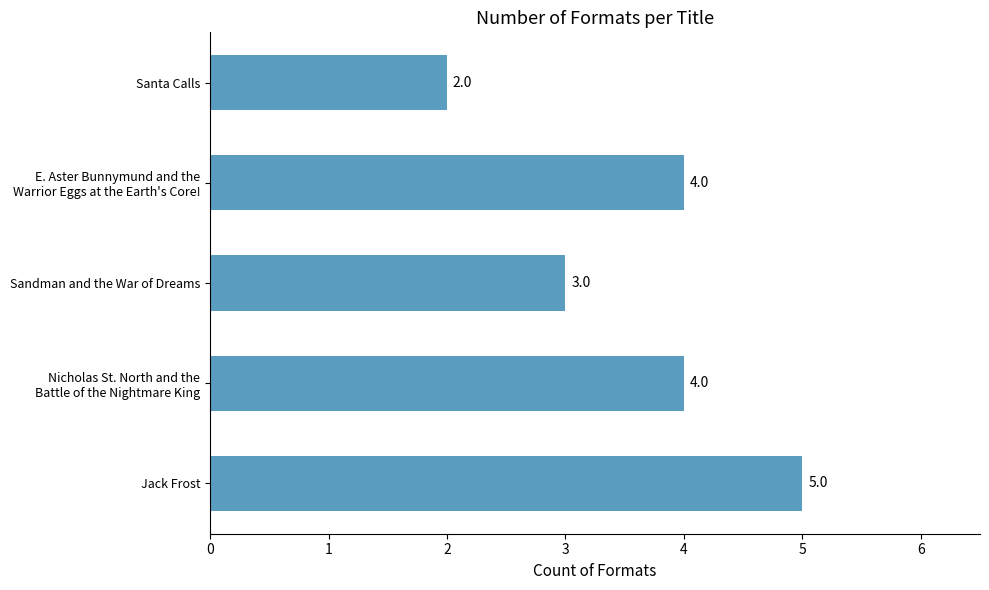

How many values are below 4?

2